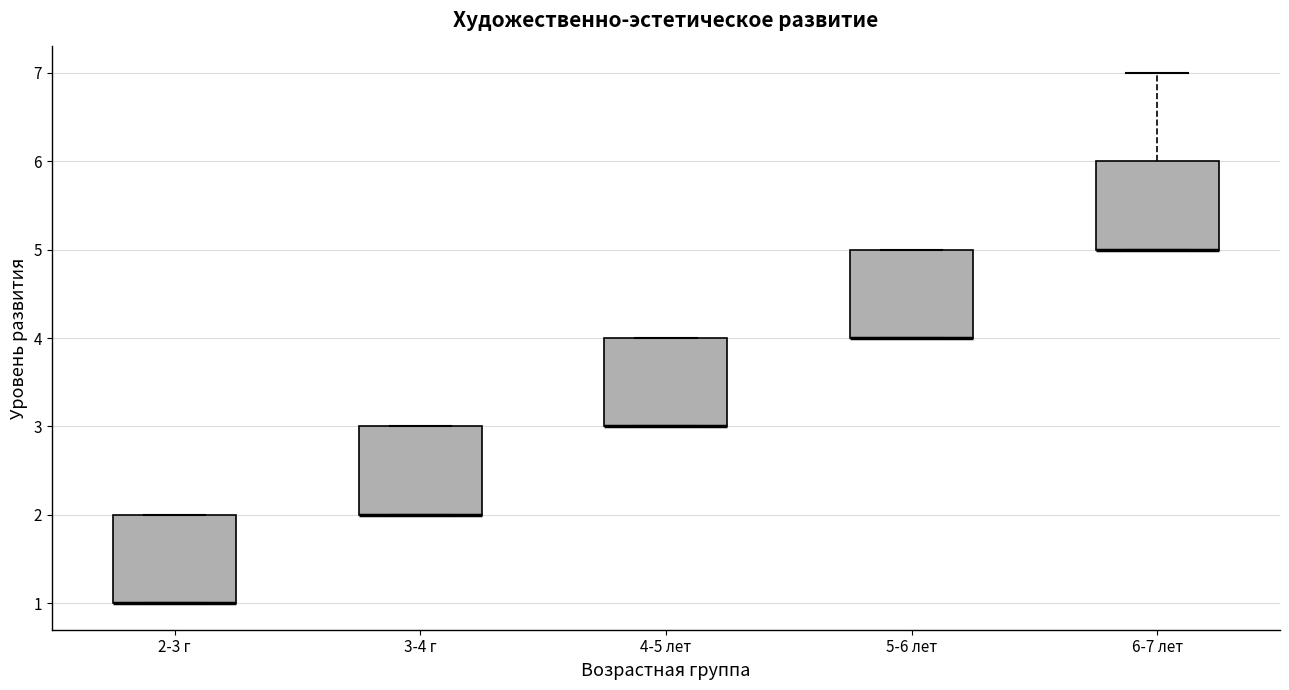

Reading left to right, transcribe this box plot: for each box, give where its median line is, the range the box spans, and where its two whiskers end, as read against the y-axis. The values are not printed on the chart, so give them approximately, as read against the axis.

2-3 г: median 1 (drawn on the box's lower edge), box 1 to 2, whiskers 1 to 2
3-4 г: median 2 (drawn on the box's lower edge), box 2 to 3, whiskers 2 to 3
4-5 лет: median 3 (drawn on the box's lower edge), box 3 to 4, whiskers 3 to 4
5-6 лет: median 4 (drawn on the box's lower edge), box 4 to 5, whiskers 4 to 5
6-7 лет: median 5 (drawn on the box's lower edge), box 5 to 6, whiskers 5 to 7